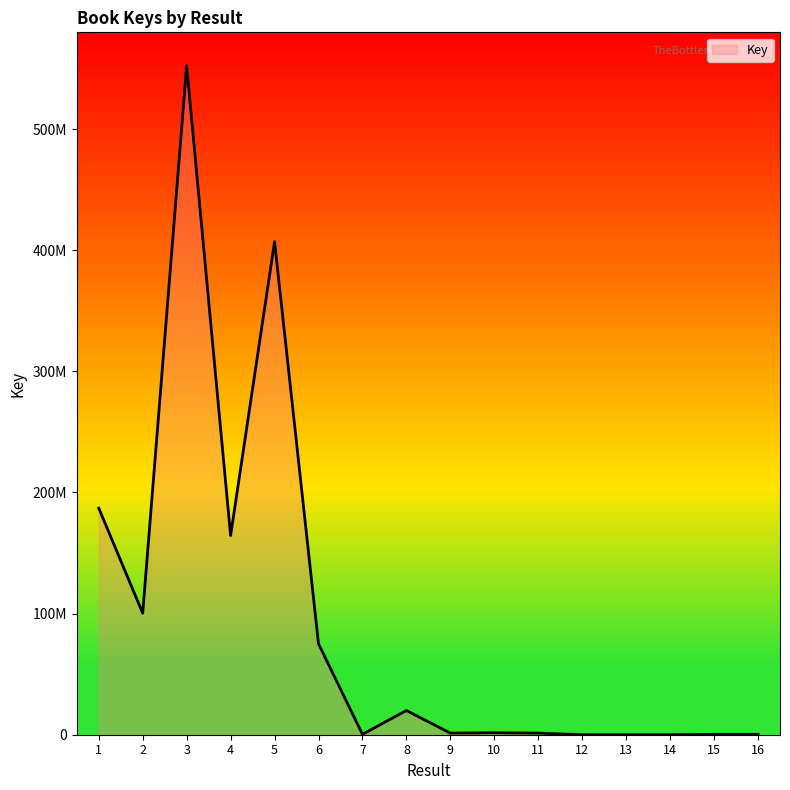

Does the chart display data point markers on the line(s)?

No